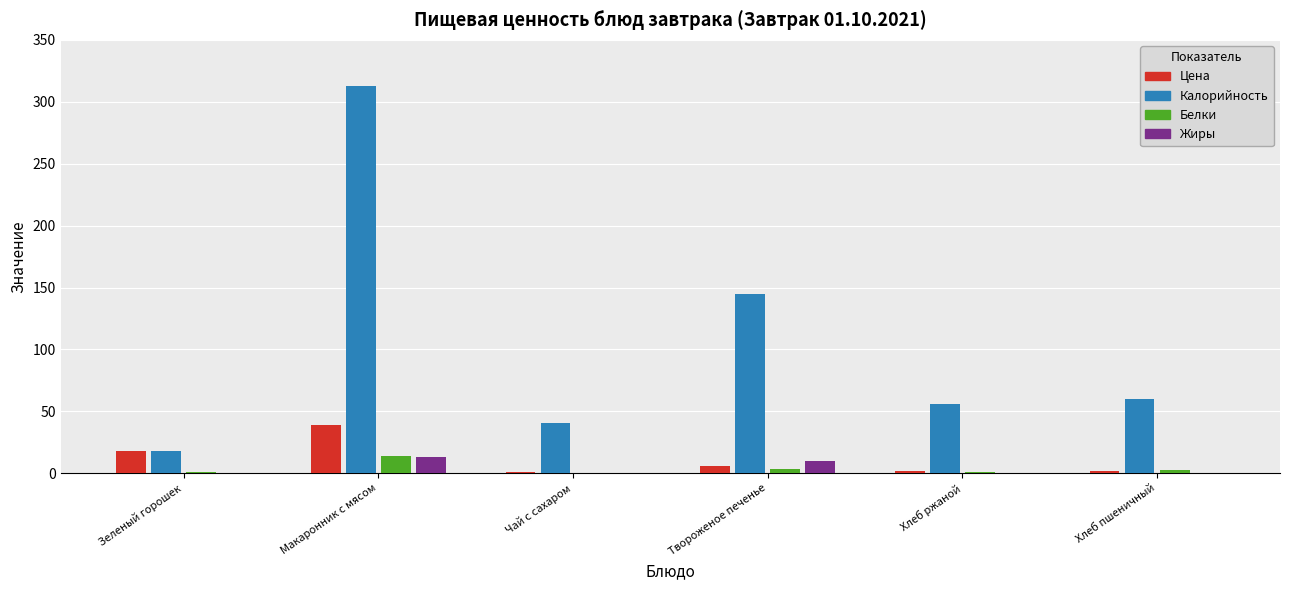

At which category is the sum across all series the highest?

Макаронник с мясом